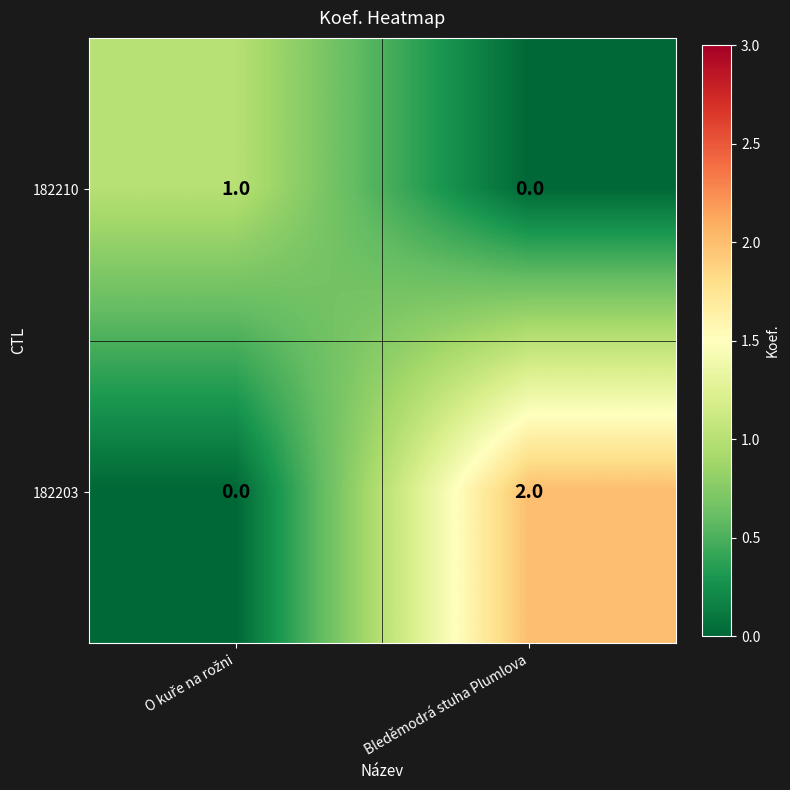

Reading right to left, what are all the values shown in this chart?

182210: 0	1
182203: 2	0